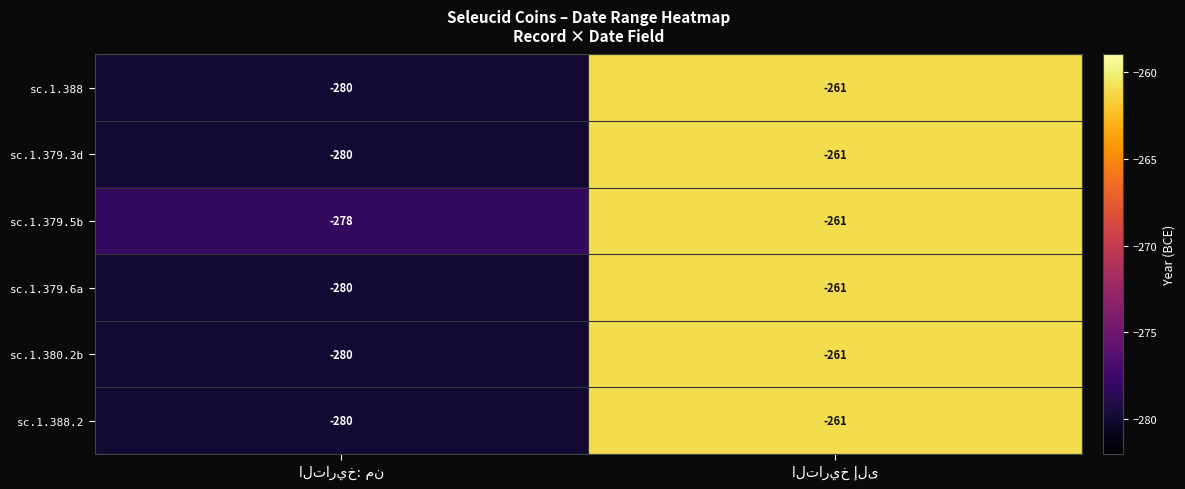

What is the minimum value shown in the chart?

-280